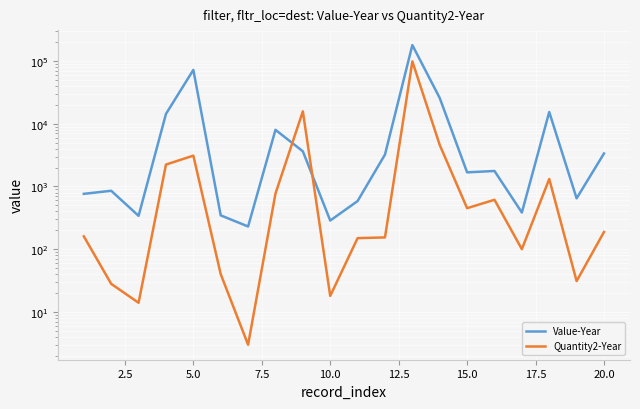

At how many categories does at least one series exceed 146499?

1